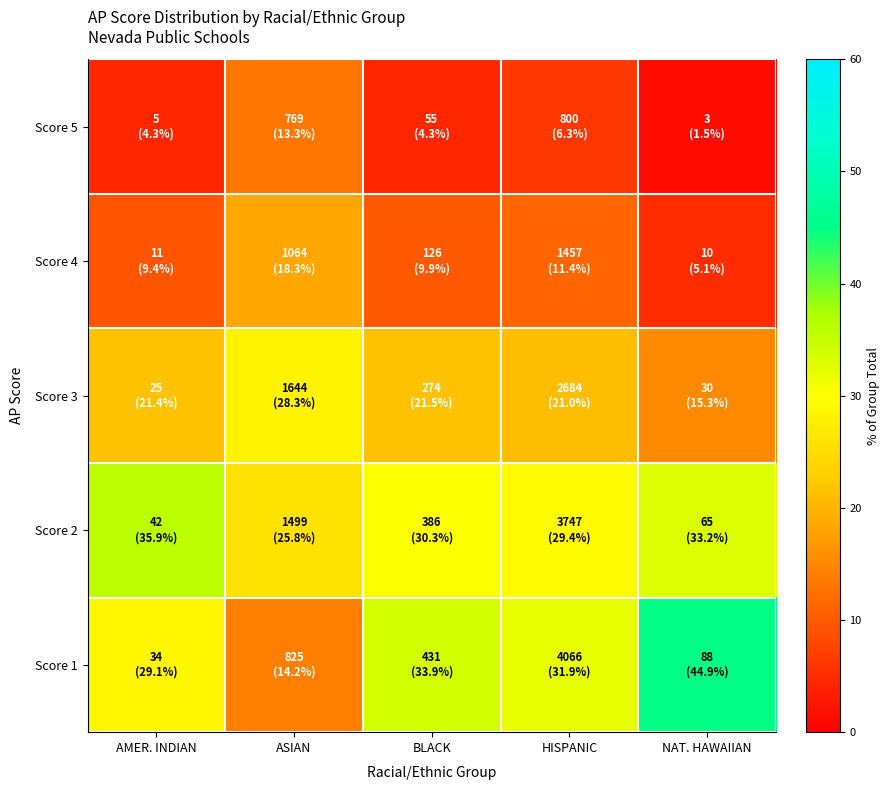

Reading left to right, list all the values displayed in this chart.

Score 5: AMER. INDIAN=4.3	ASIAN=13.3	BLACK=4.3	HISPANIC=6.3	NAT. HAWAIIAN=1.5
Score 4: AMER. INDIAN=9.4	ASIAN=18.3	BLACK=9.9	HISPANIC=11.4	NAT. HAWAIIAN=5.1
Score 3: AMER. INDIAN=21.4	ASIAN=28.3	BLACK=21.5	HISPANIC=21.0	NAT. HAWAIIAN=15.3
Score 2: AMER. INDIAN=35.9	ASIAN=25.8	BLACK=30.3	HISPANIC=29.4	NAT. HAWAIIAN=33.2
Score 1: AMER. INDIAN=29.1	ASIAN=14.2	BLACK=33.9	HISPANIC=31.9	NAT. HAWAIIAN=44.9